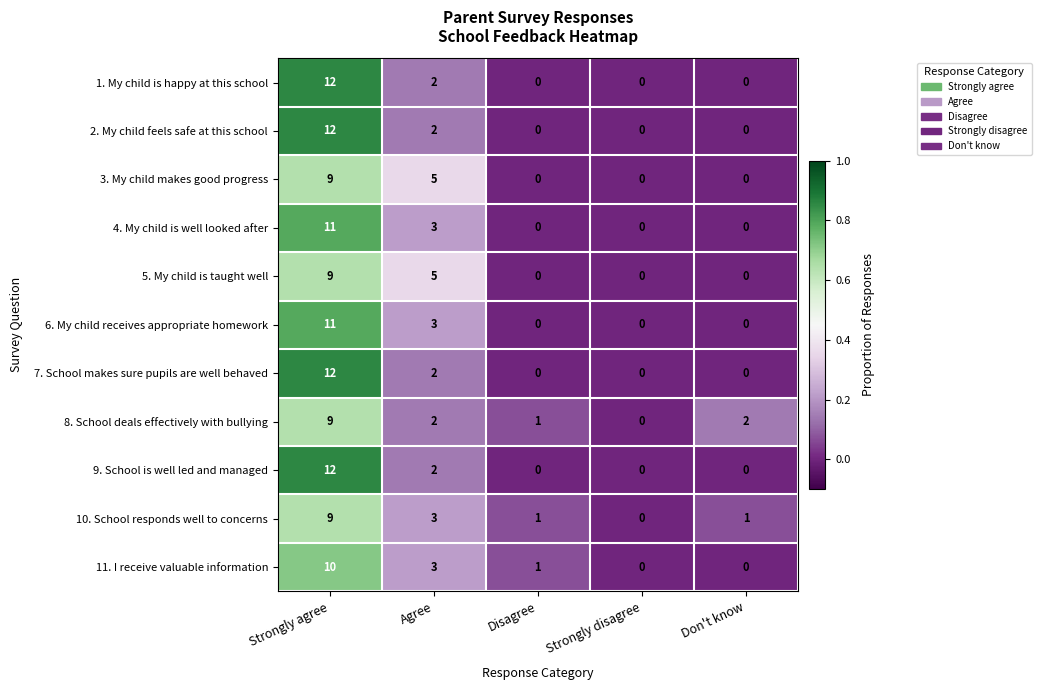

Where does the 11. I receive valuable information series first go above 1?

Strongly agree